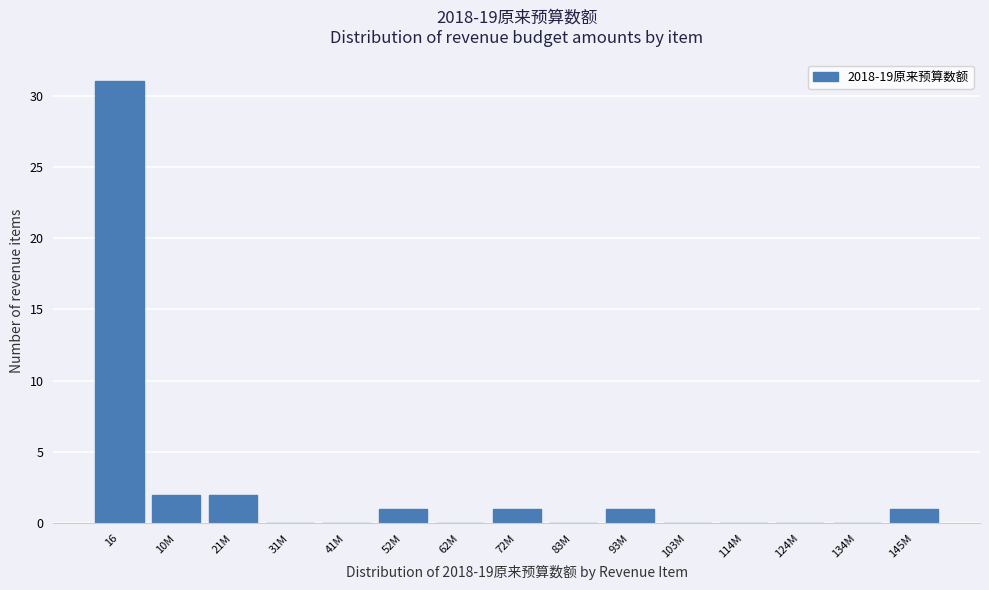

Reading right to left, transcribe all the data shown in this chart.

145M=1	134M=0	124M=0	114M=0	103M=0	93M=1	83M=0	72M=1	62M=0	52M=1	41M=0	31M=0	21M=2	10M=2	16=31